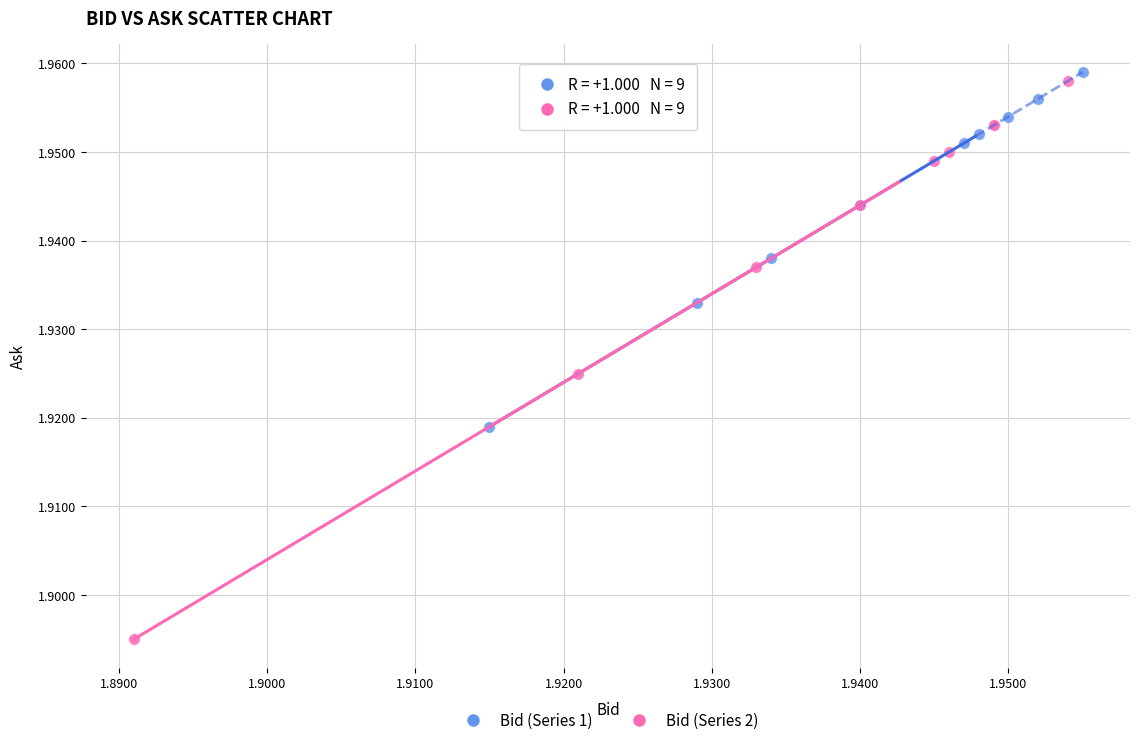

Which series contains the lowest Y value?

Bid (Series 2)